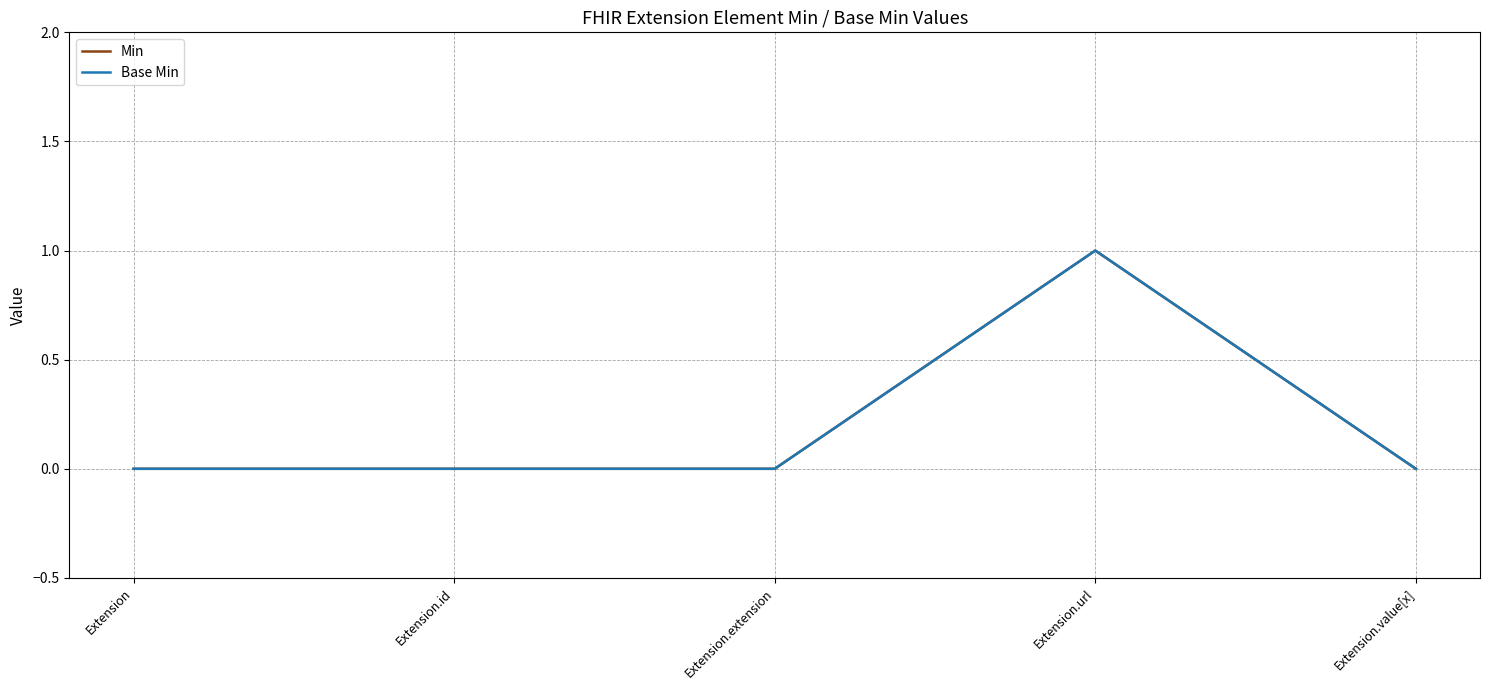

The Base Min series shows 0 at Extension.value[x]. True or false?

True